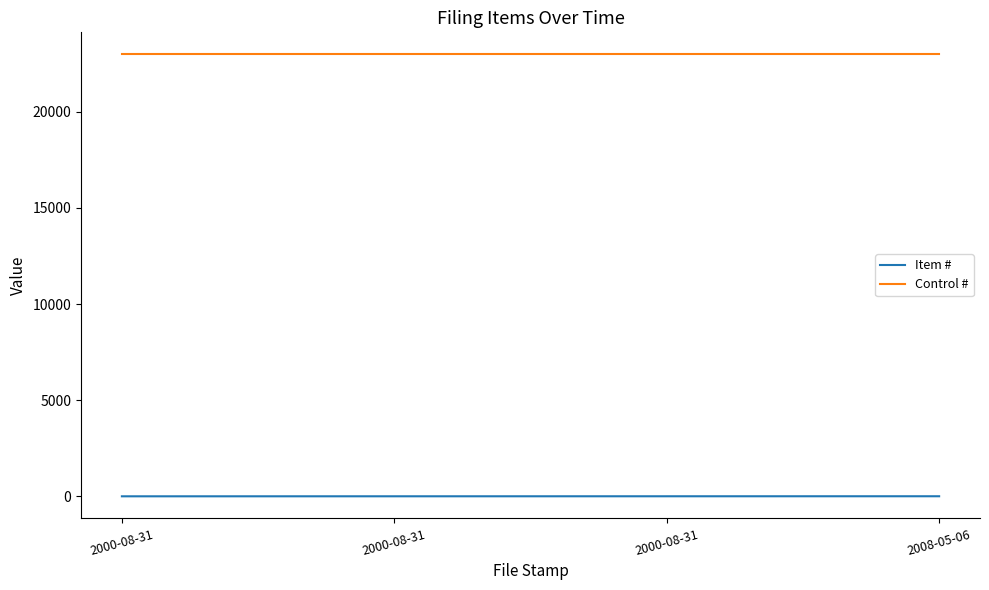

How many lines are shown in the chart?

2